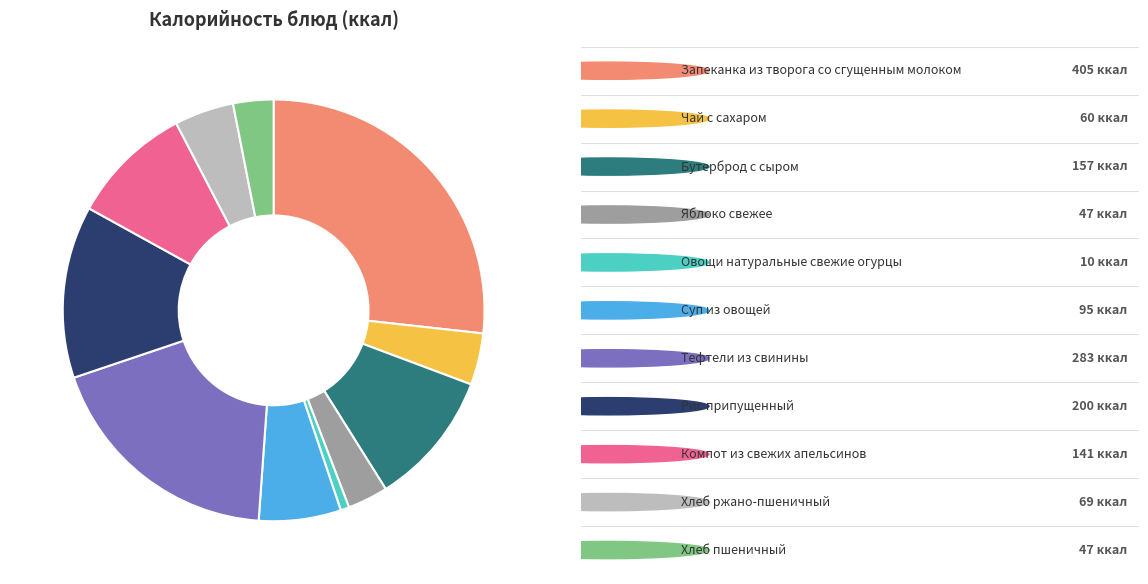

Does any single category account for the majority?

No